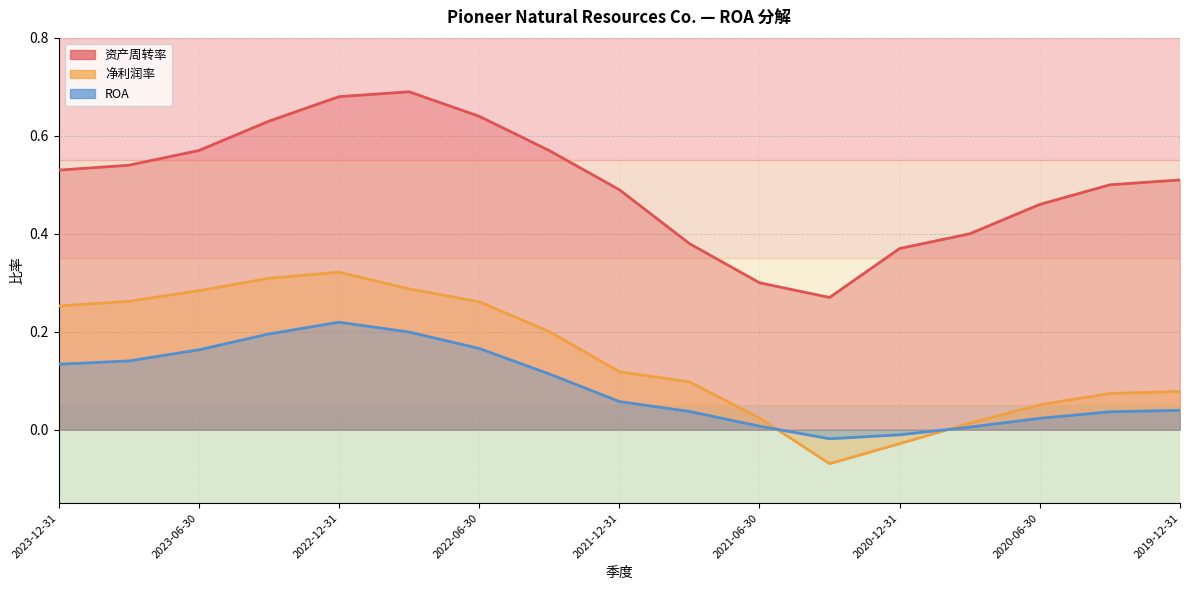

At how many categories does at least one series exceed 0?

17